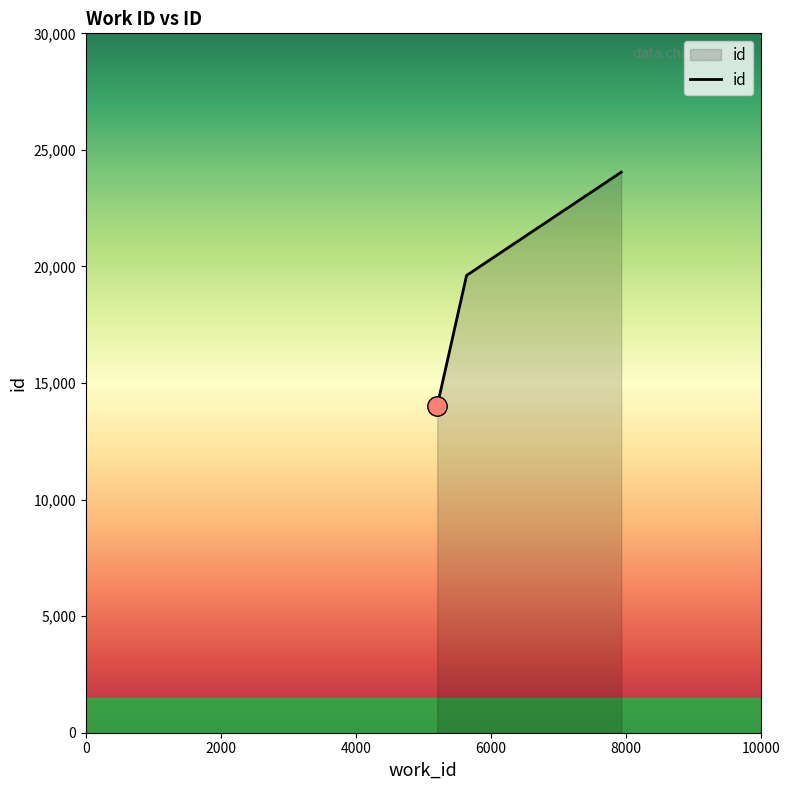

What is the minimum value shown in the chart?

14005